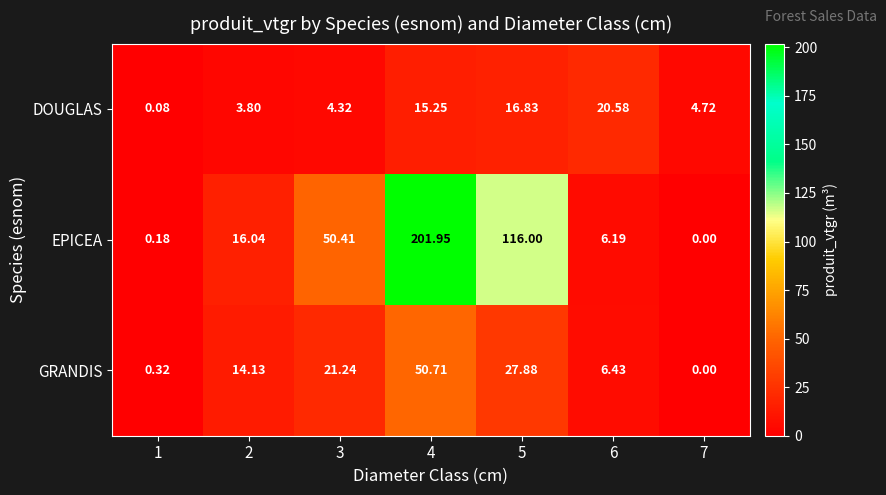

Is the value of EPICEA at 7 greater than the value of DOUGLAS at 2?

No